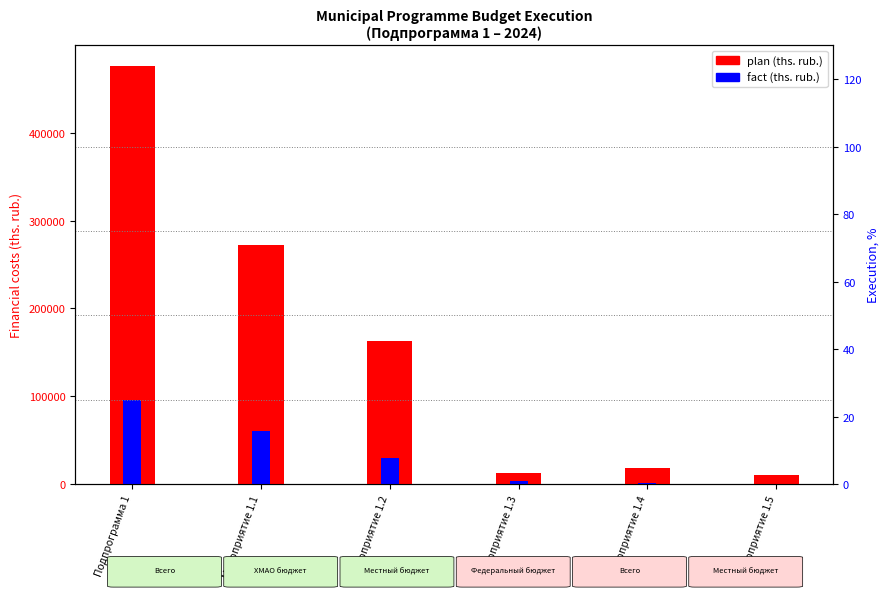

Which series has the widest spread of values?

plan (tys. rub.)